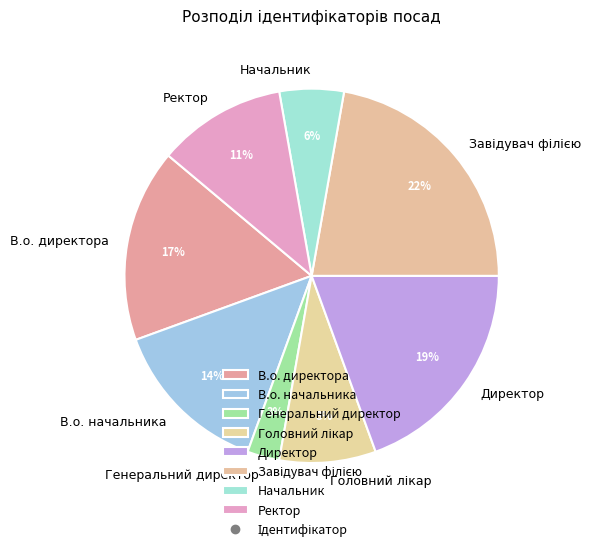

How many segments does this pie chart have?

8